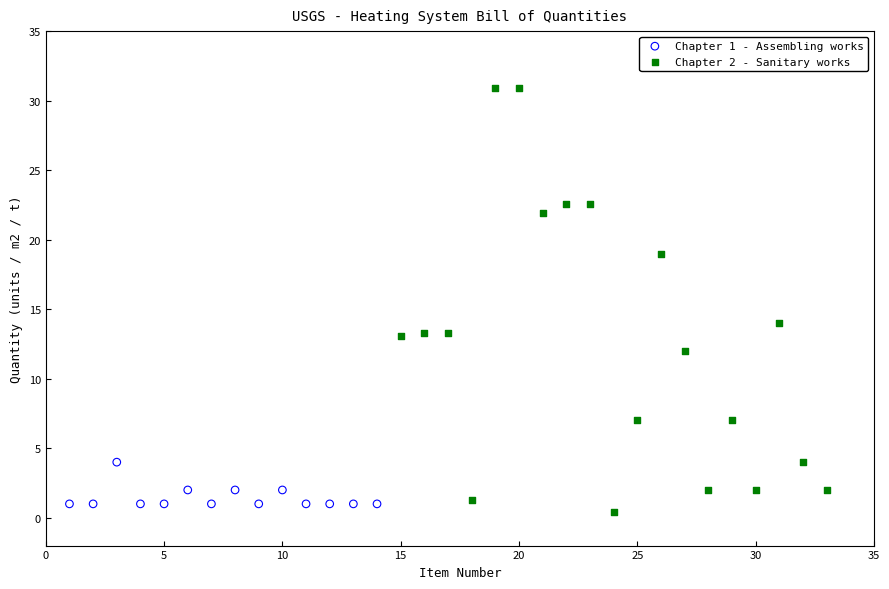

Which series contains the highest Y value?

Chapter 2 - Sanitary works